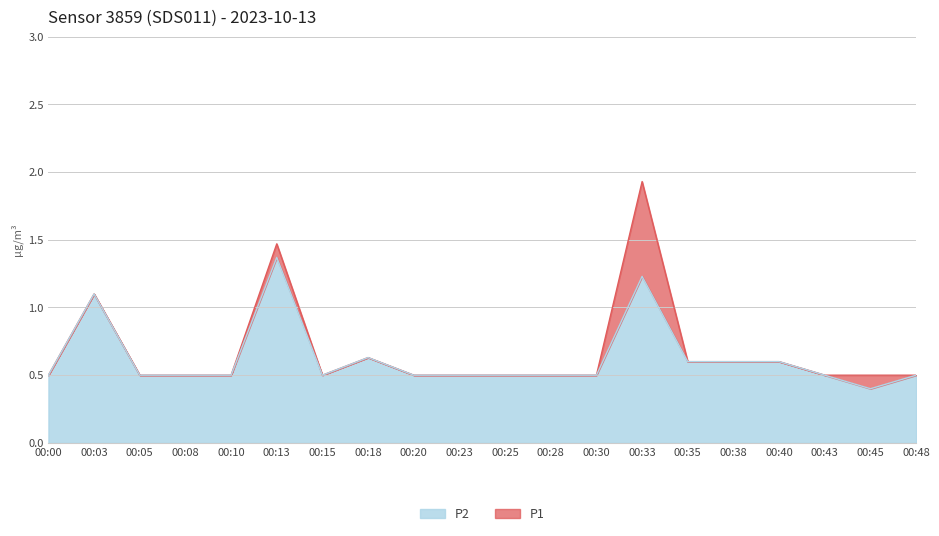

The P1 series shows 0.9 at 00:15. True or false?

False